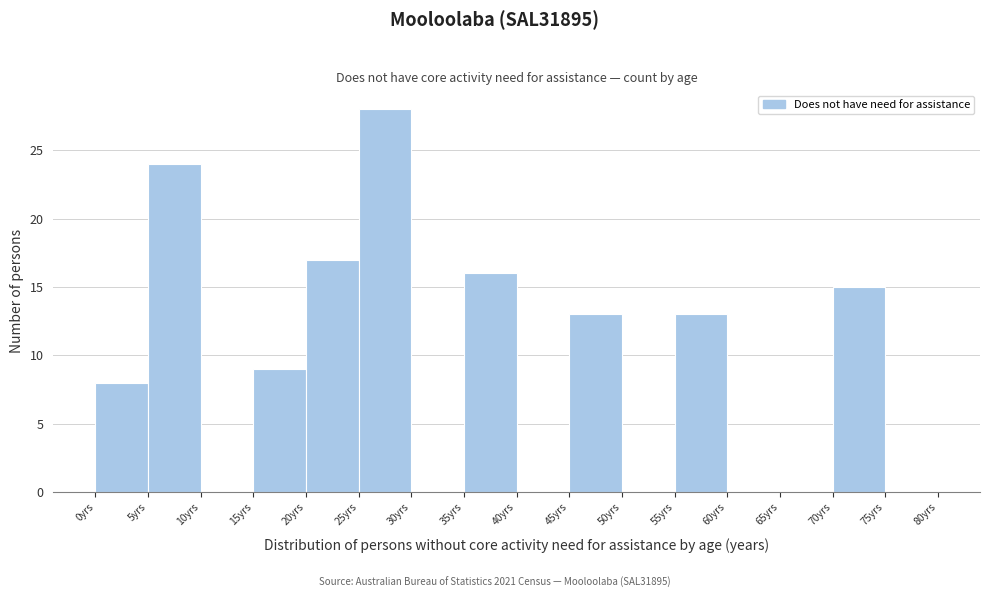

How tall is the bar that spans 55 to 60 on the x-axis? The values are not printed on the chart, so give them approximately, as read against the axis.

13